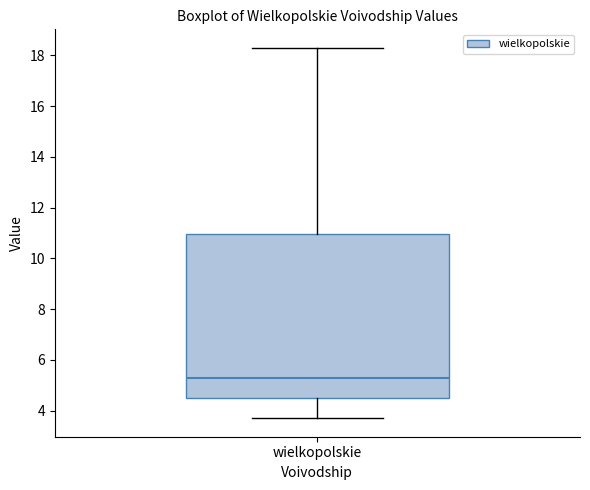

Transcribe this box plot: give where the median line is, the range the box spans, and where the two whiskers end, as read against the y-axis. The values are not printed on the chart, so give them approximately, as read against the axis.

median 5.4, box 4.6 to 11.0, whiskers 3.8 to 18.4